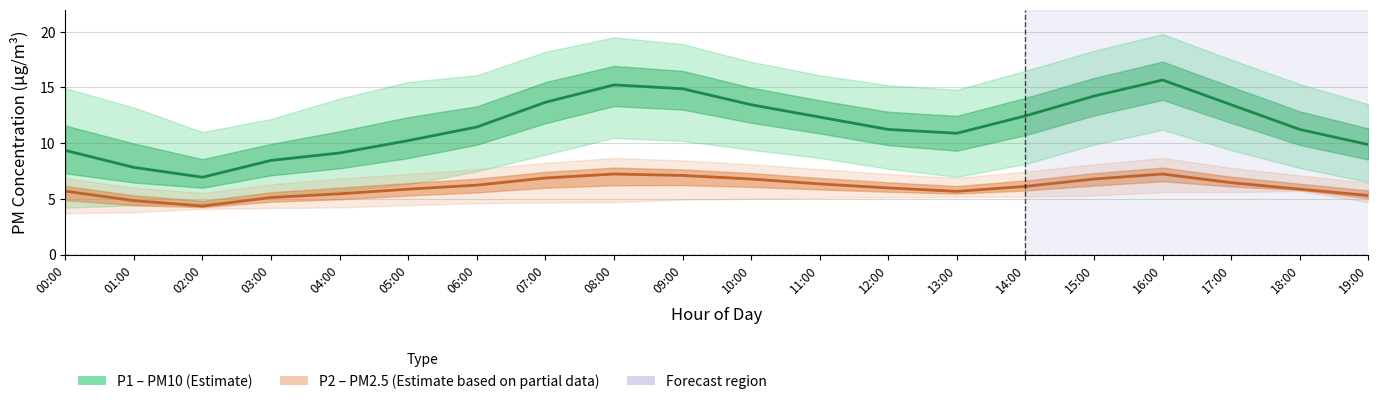

After their last crossing, which series has the higher values: P2 or P1_lower?

P1_lower